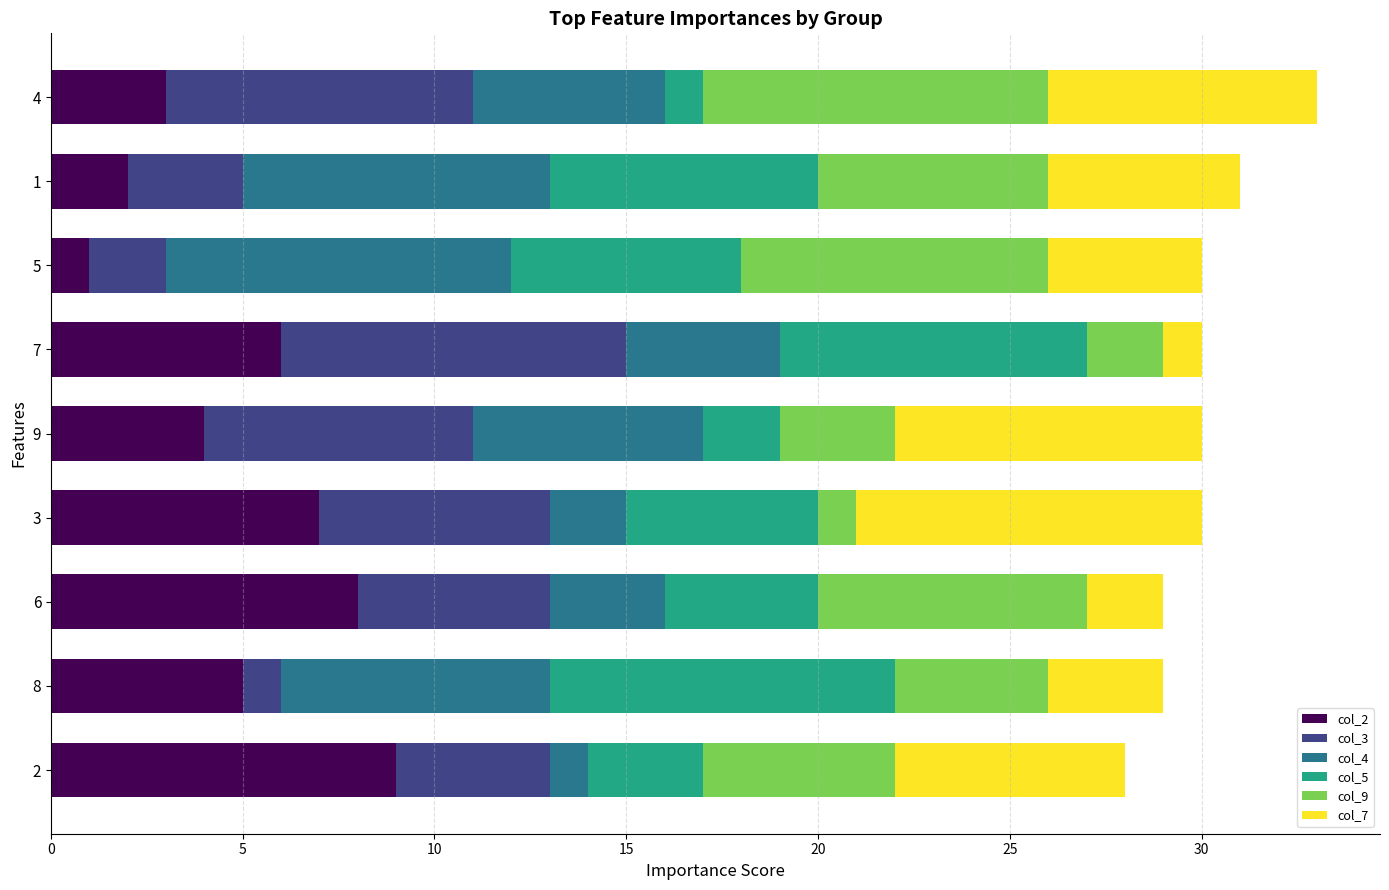

List the labels in order of col_2 value, largest first.

2, 6, 3, 7, 8, 9, 4, 1, 5